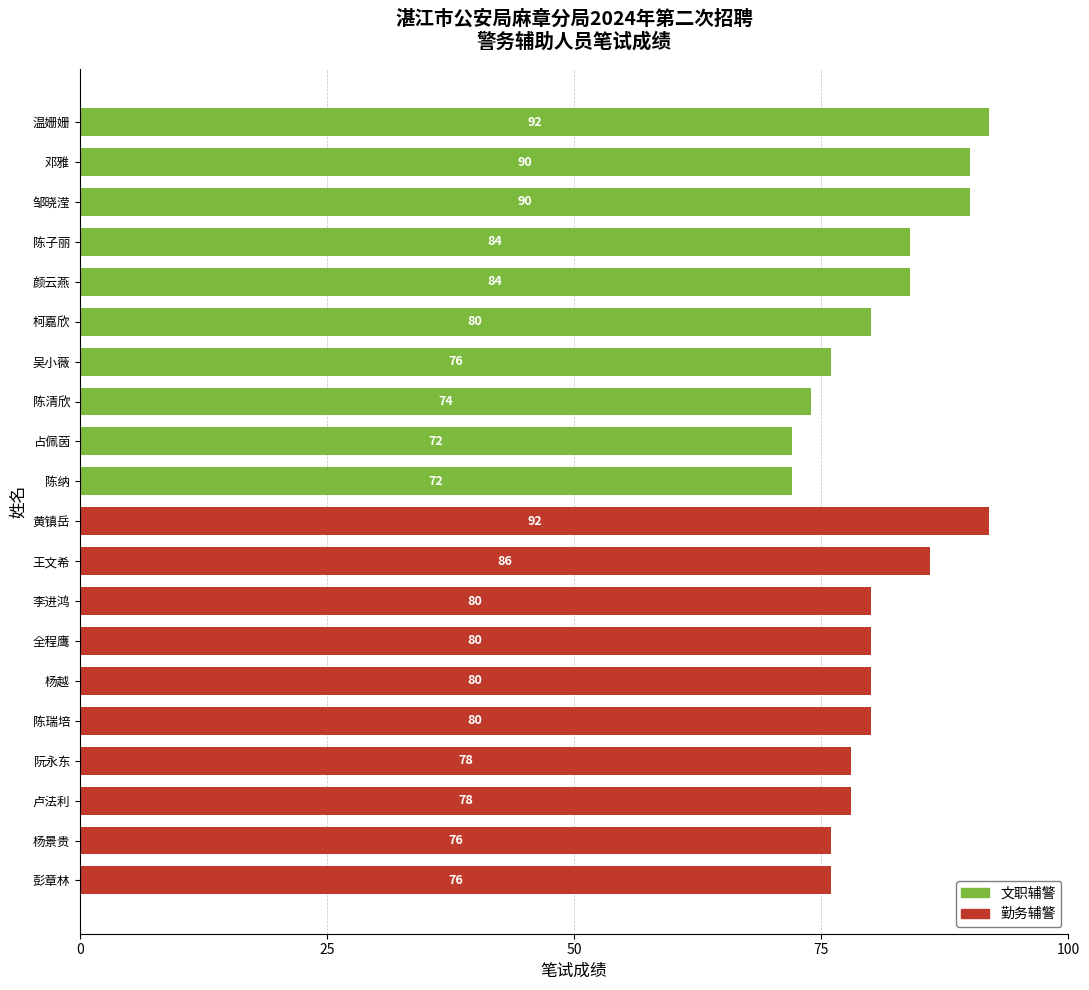

Which category has the highest value in the 文职辅警 series?

温姗姗